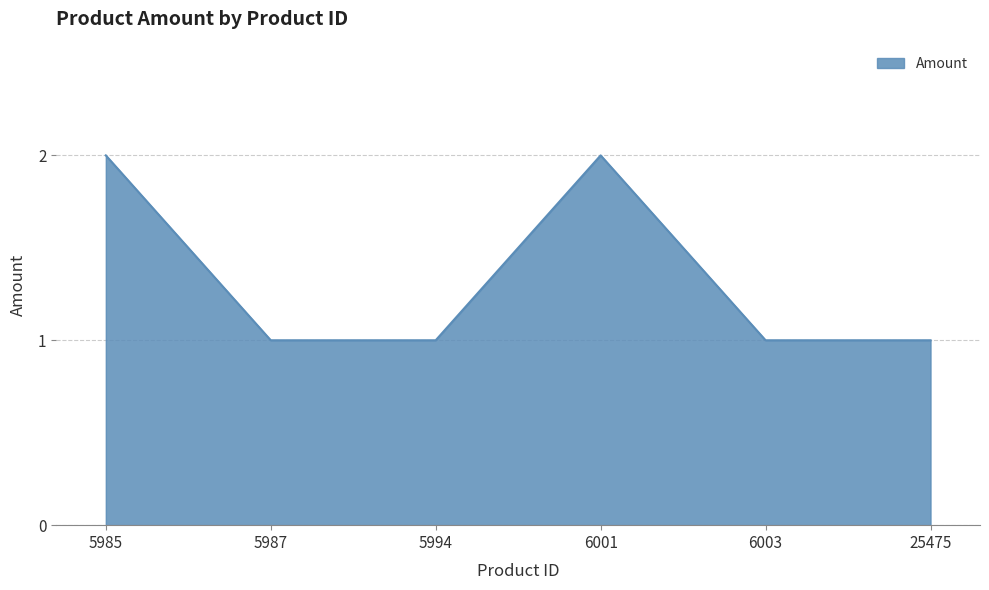

How many series are shown in this chart?

1